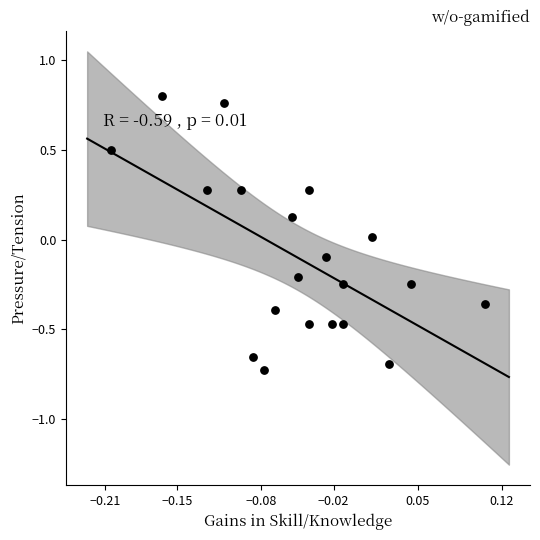

What is the range of Y values (max minus min)?

1.5